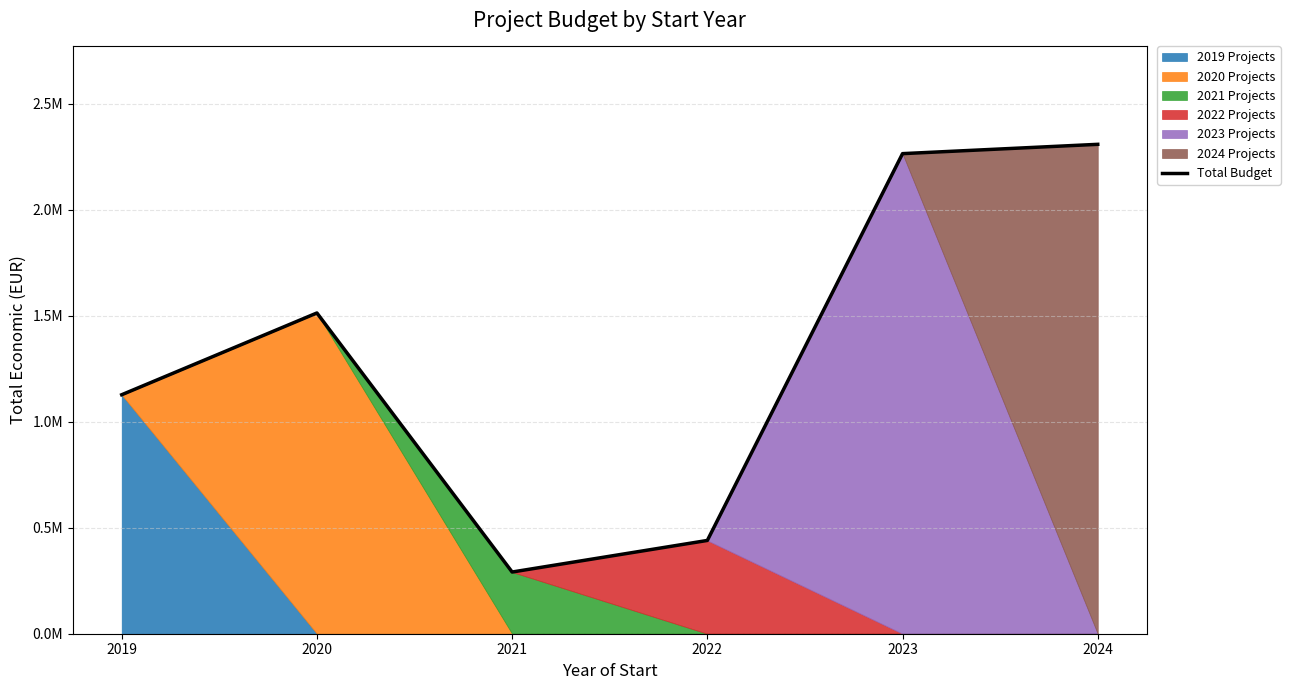

Where is the first local minimum?

2021